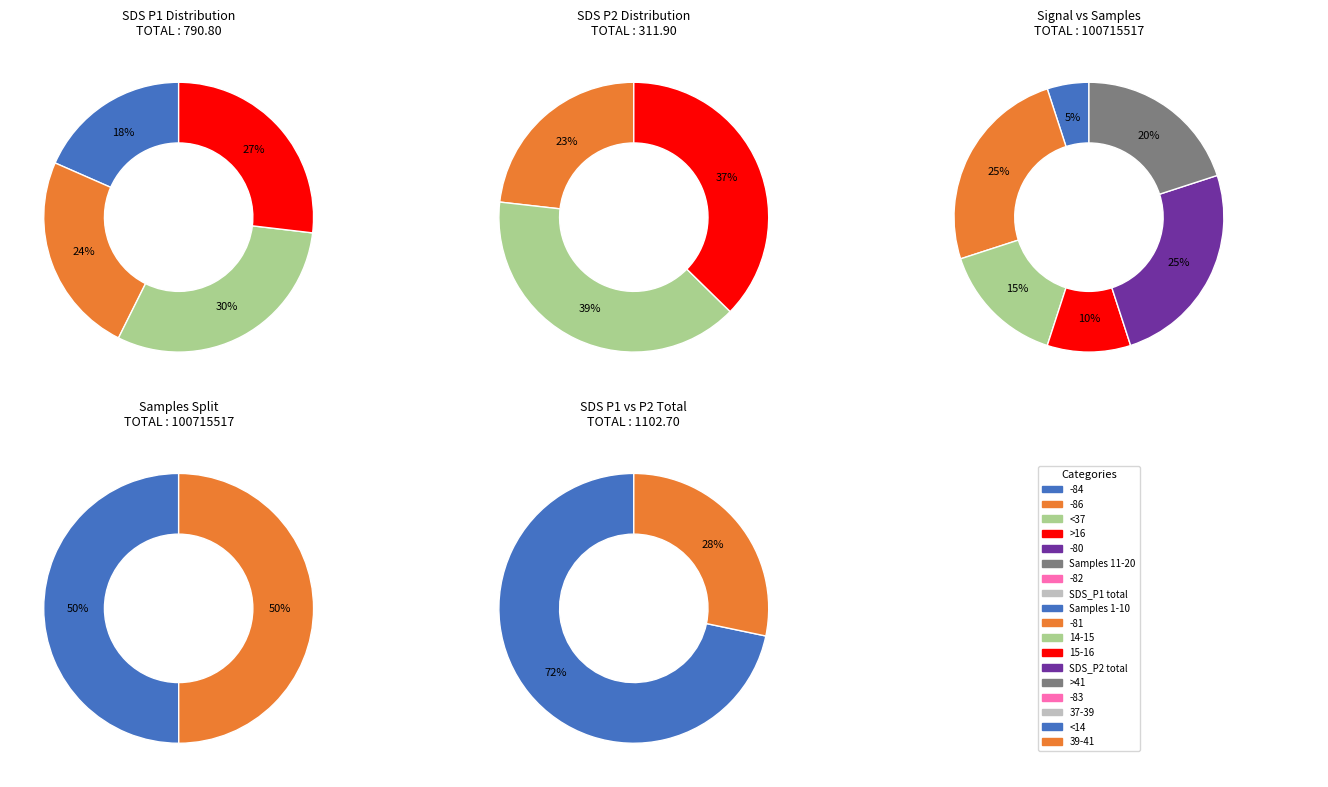

Does 8 represent more than half of the total?

No